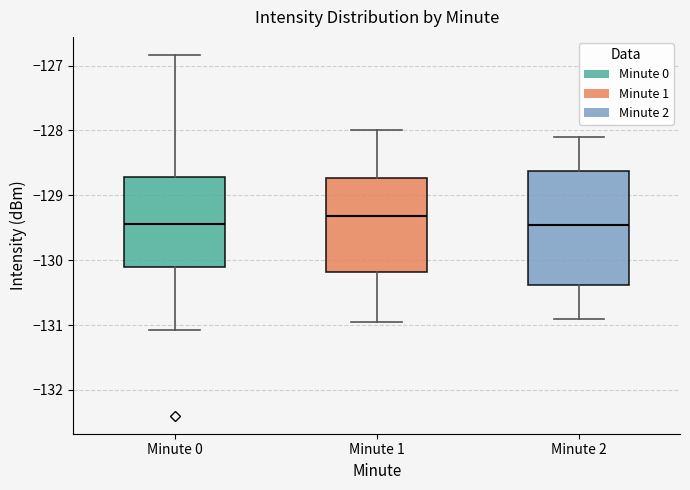

Which box has the highest median line?

Minute 1